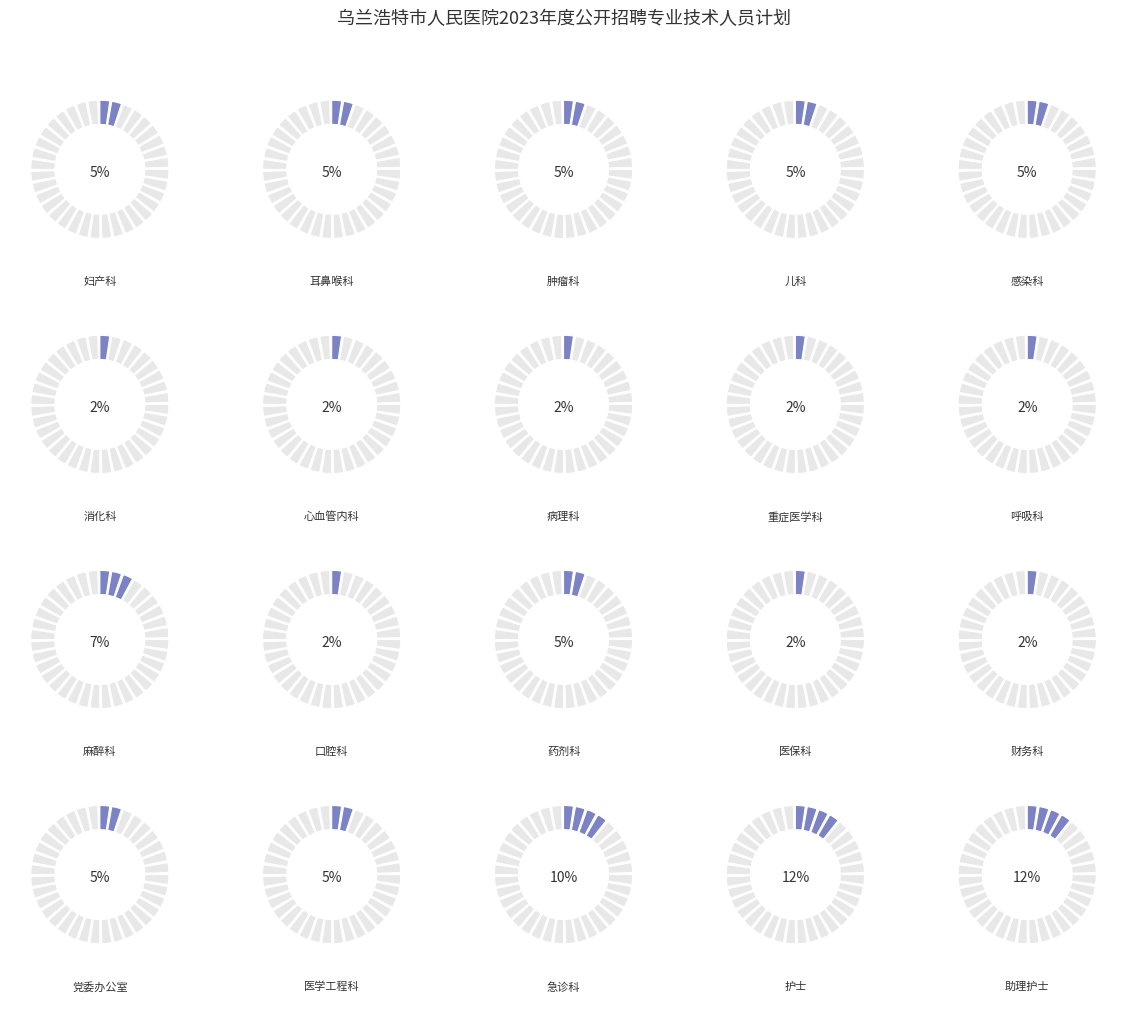

What is the ratio of the value at 口腔科 to the value at 妇产科?

0.5